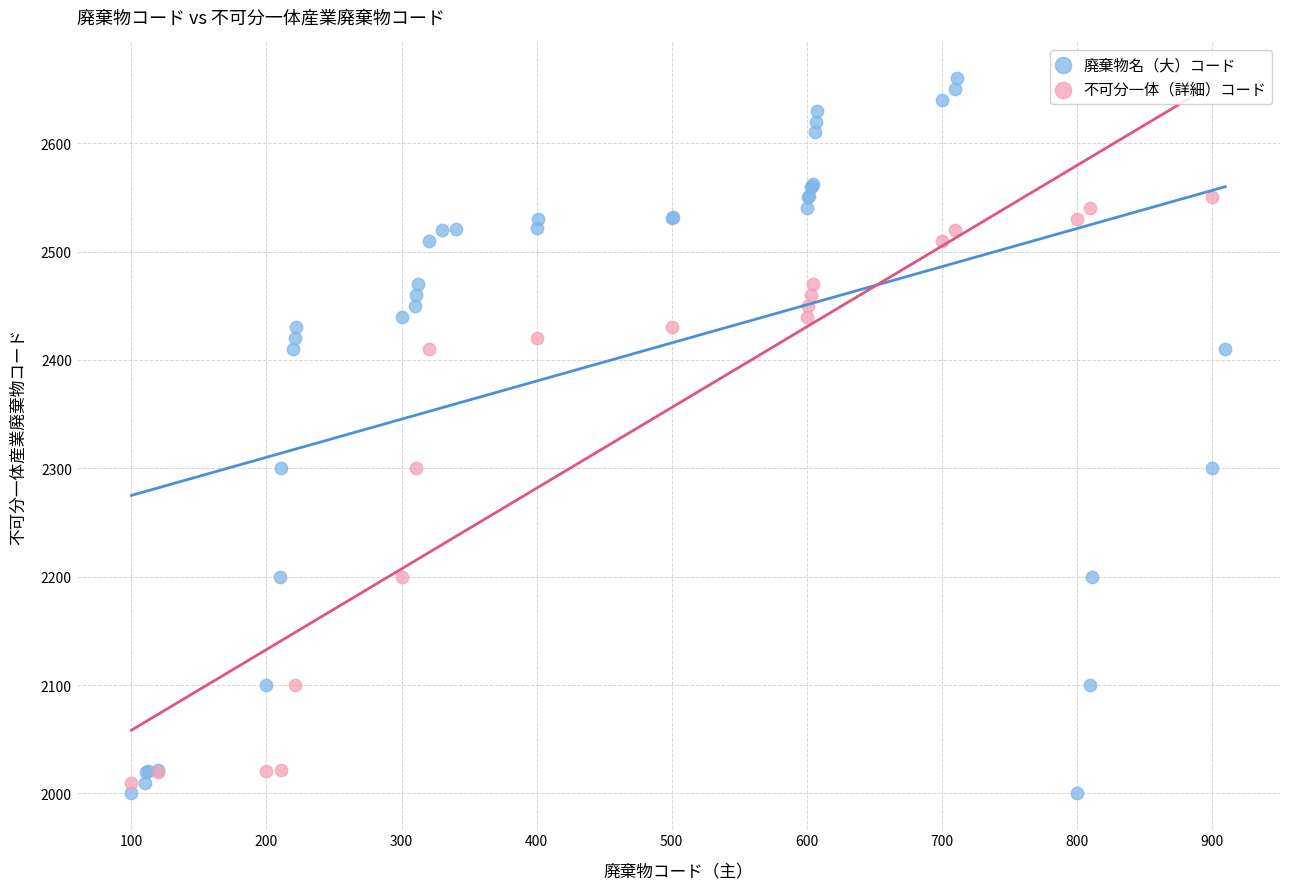

Which series has the widest spread of Y values?

廃棄物名（大）コード